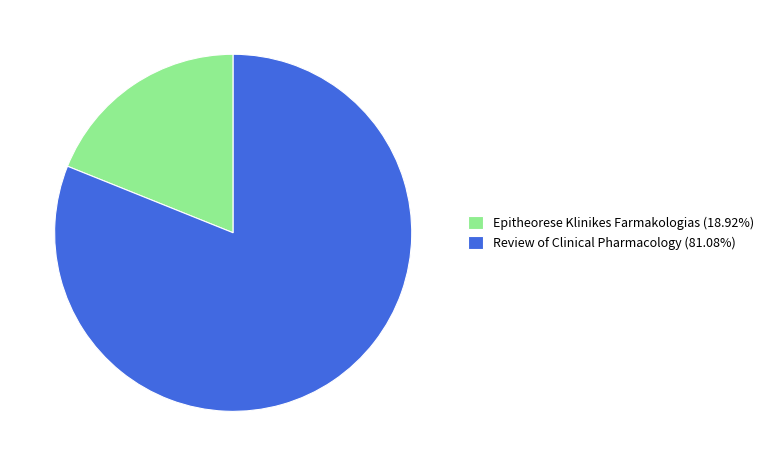

What is the smallest slice in the pie chart?

Epitheorese Klinikes Farmakologias